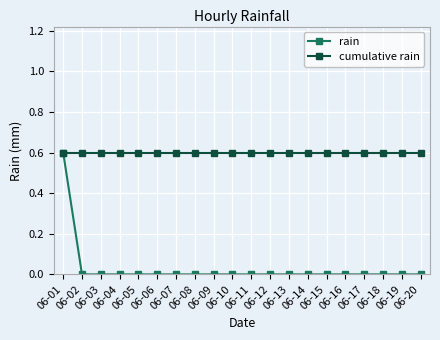

The value of rain at 06-19 is 0.0. True or false?

True